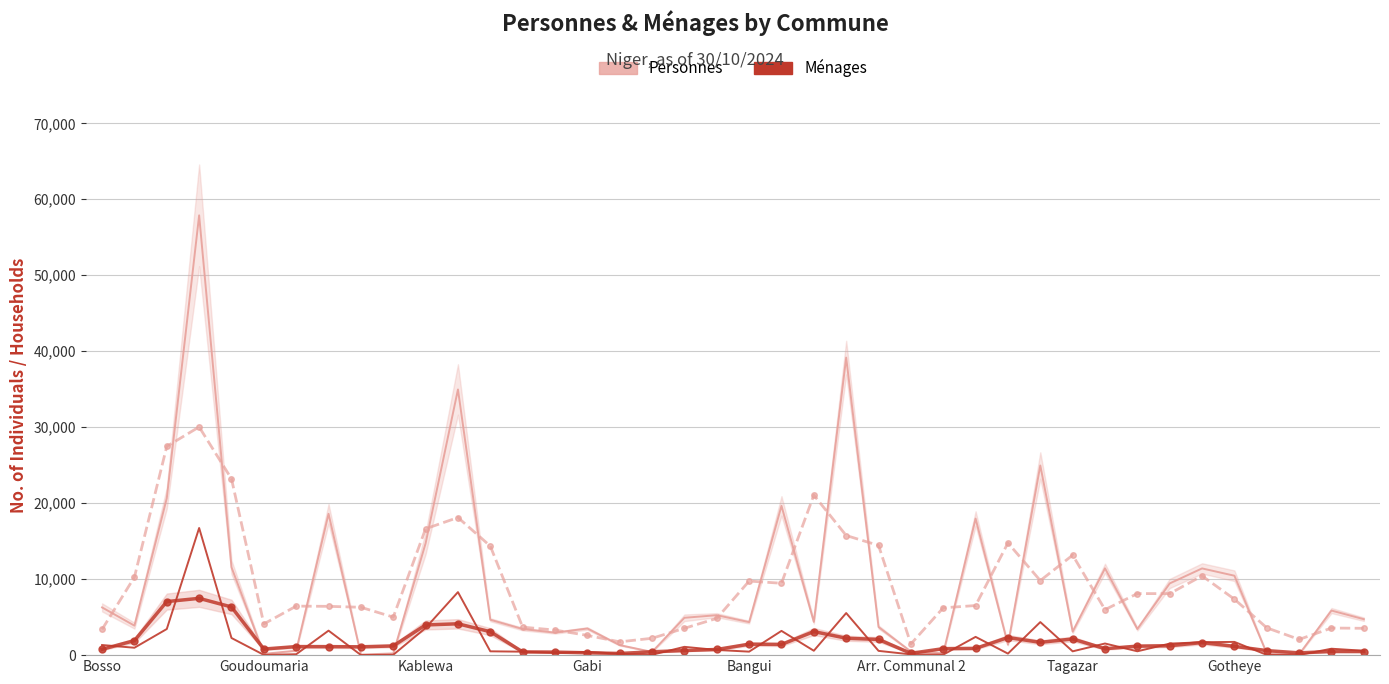

What is the total value across all series at Gotheye?

12198